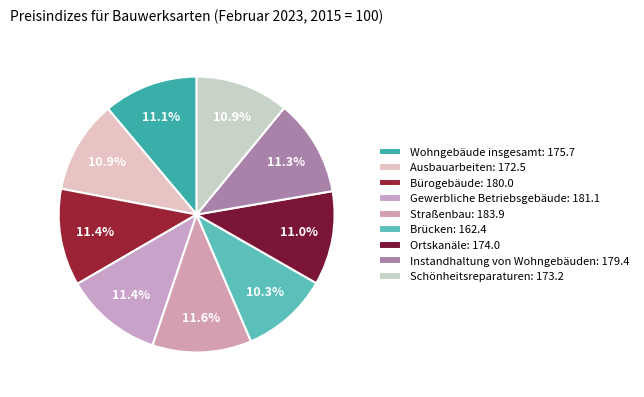

Is there any slice that represents more than half of the pie?

No